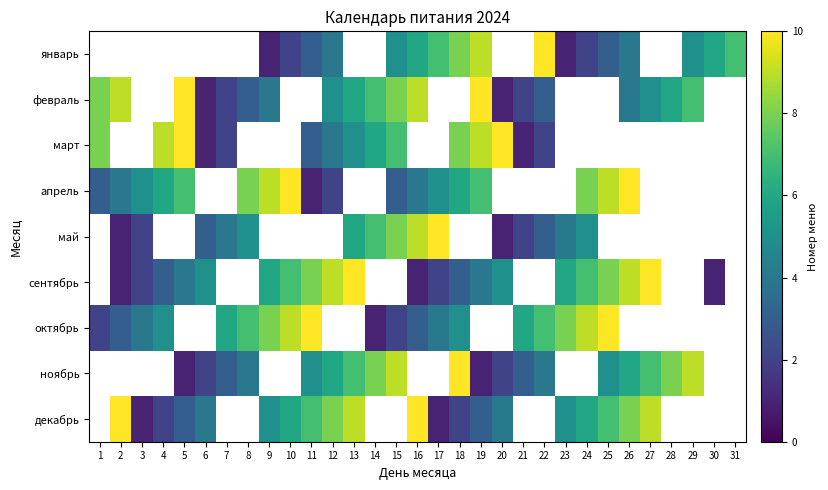

How many апрель values are between 1 and 8?

14